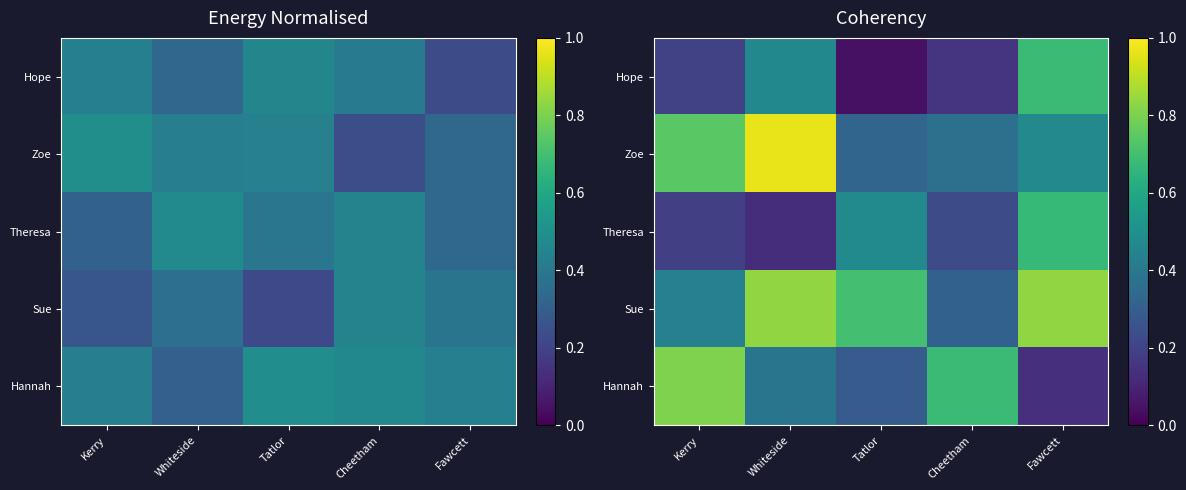

Which series has the widest spread of values?

Hannah